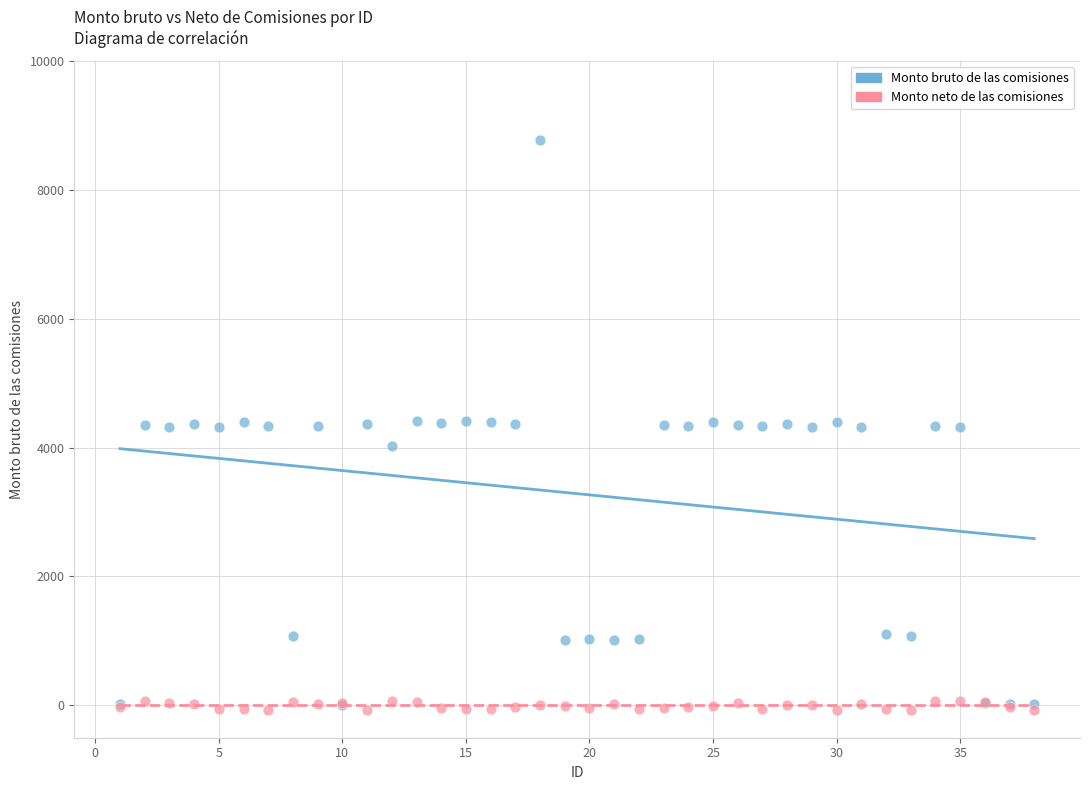

What are all the series names shown in the legend?

Monto bruto de las comisiones, Monto neto de las comisiones